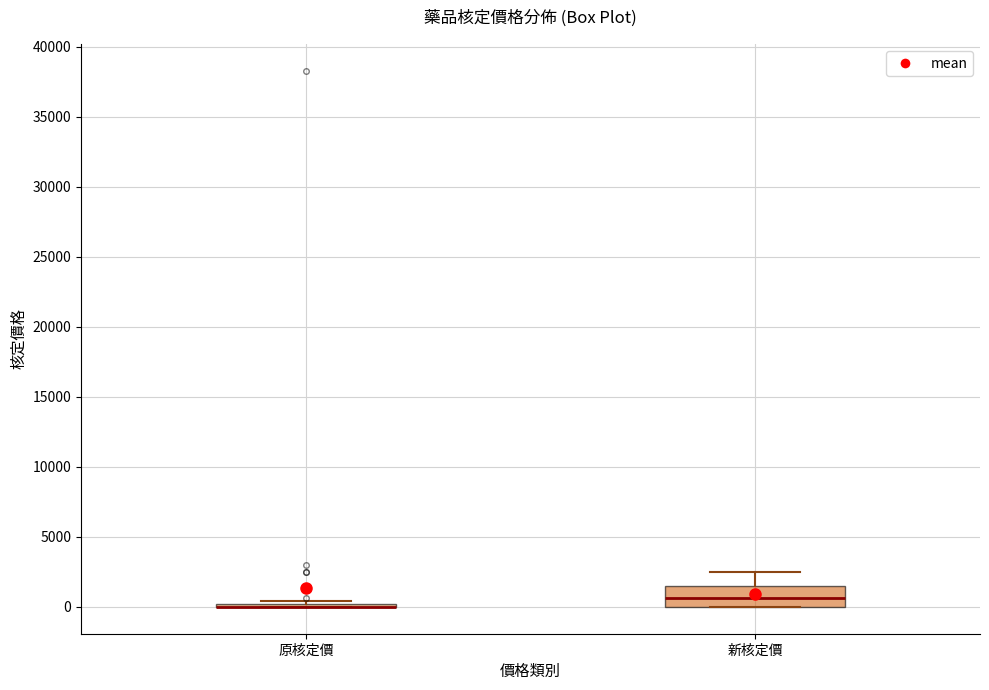

Reading left to right, read every box against the y-axis: the position of its median line, the range the box covers, and the ends of its whiskers. The values are not printed on the chart, so give them approximately, as read against the axis.

原核定價: box collapsed to a line at 0, whiskers 0 to 500
新核定價: median 500, box 0 to 1500, whiskers 0 to 2500